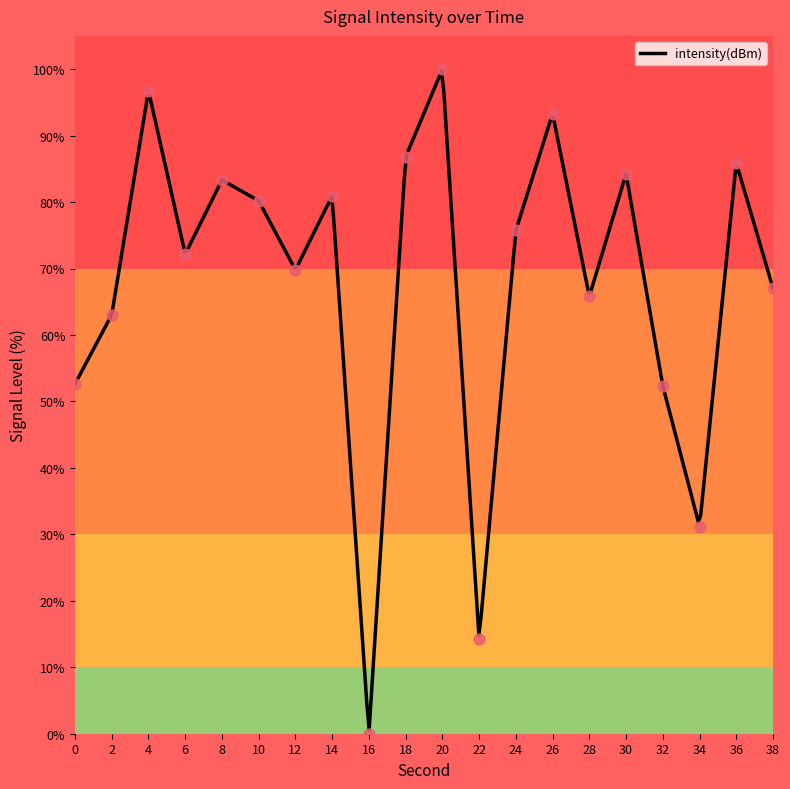

What is the change in value from 6 to 20?

+27.8